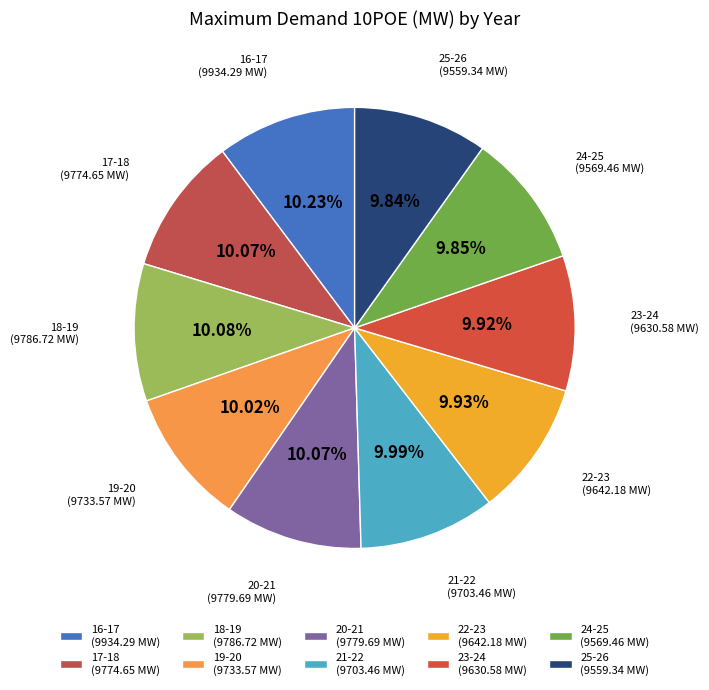

Is there any slice that represents more than half of the pie?

No